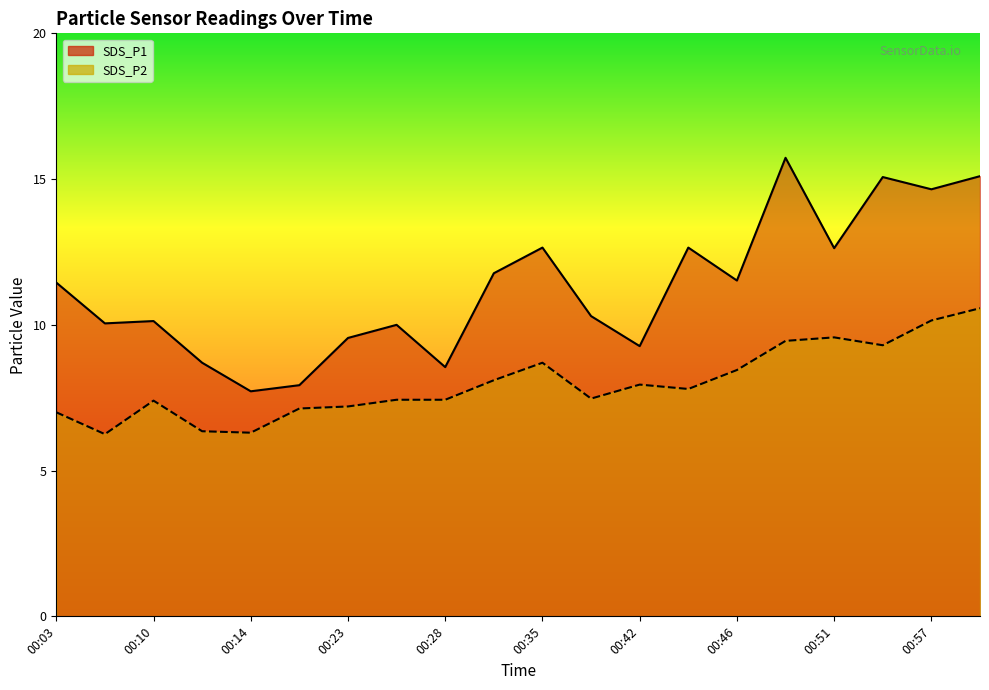

Where is SDS_P1 nearest to the value 11?

00:03